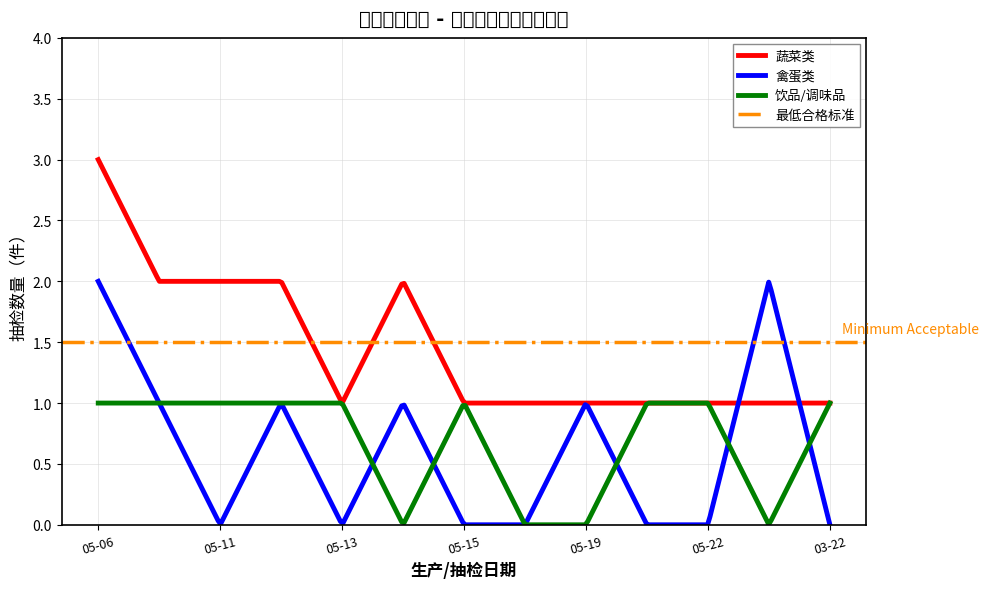

How many lines are shown in the chart?

3